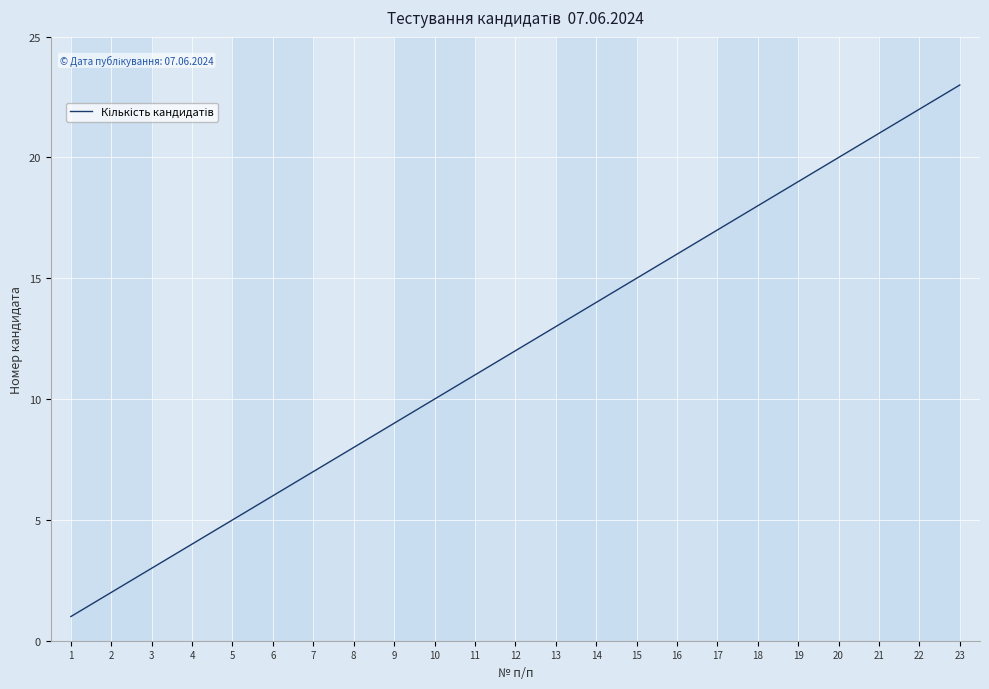

Which label corresponds to the largest value in the chart?

23